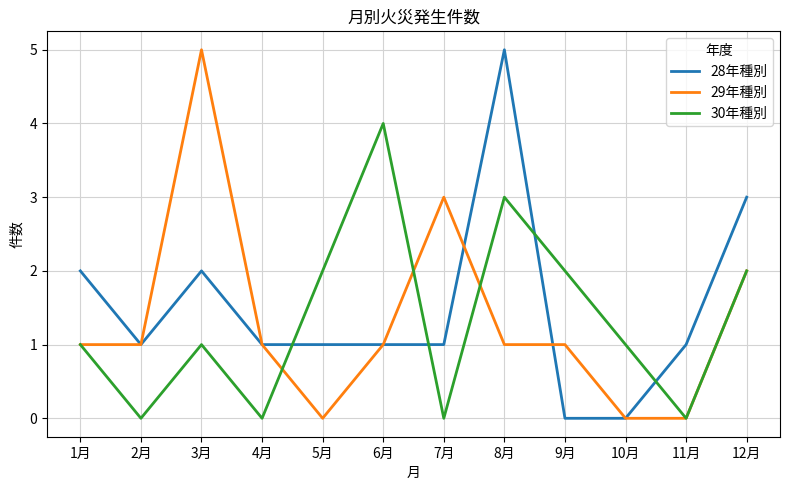

What is the spread (max minus min) of values at 8月?

4